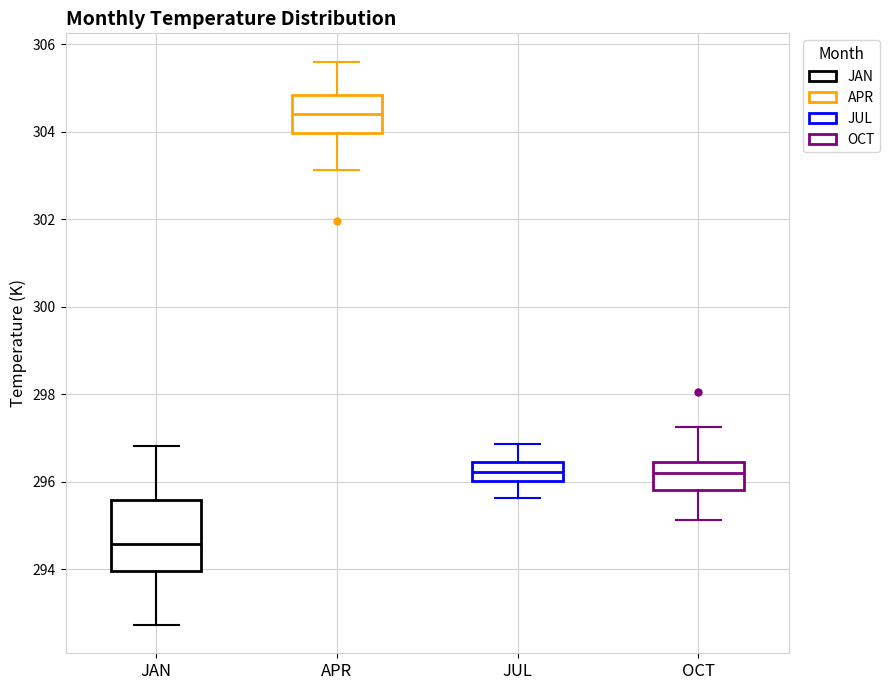

Where does the lower whisker of the box for OCT end on the y-axis? The values are not printed on the chart, so give them approximately, as read against the axis.

295.2